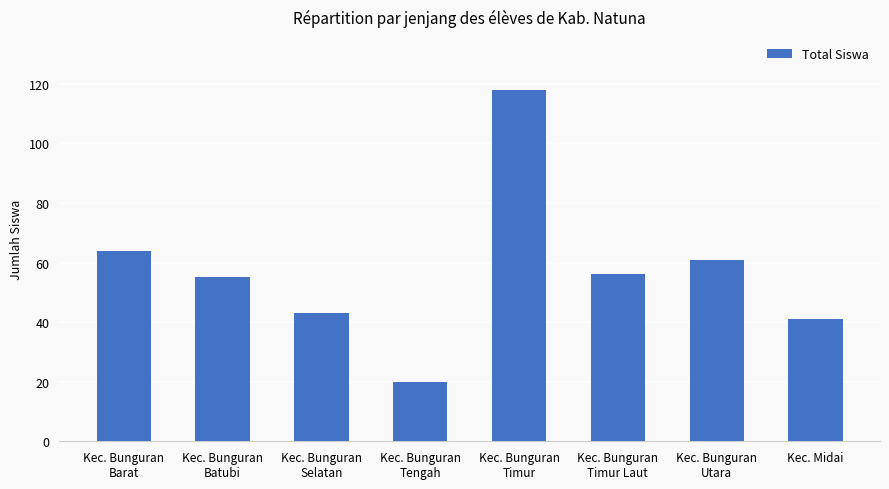

What is the maximum value shown in the chart?

118